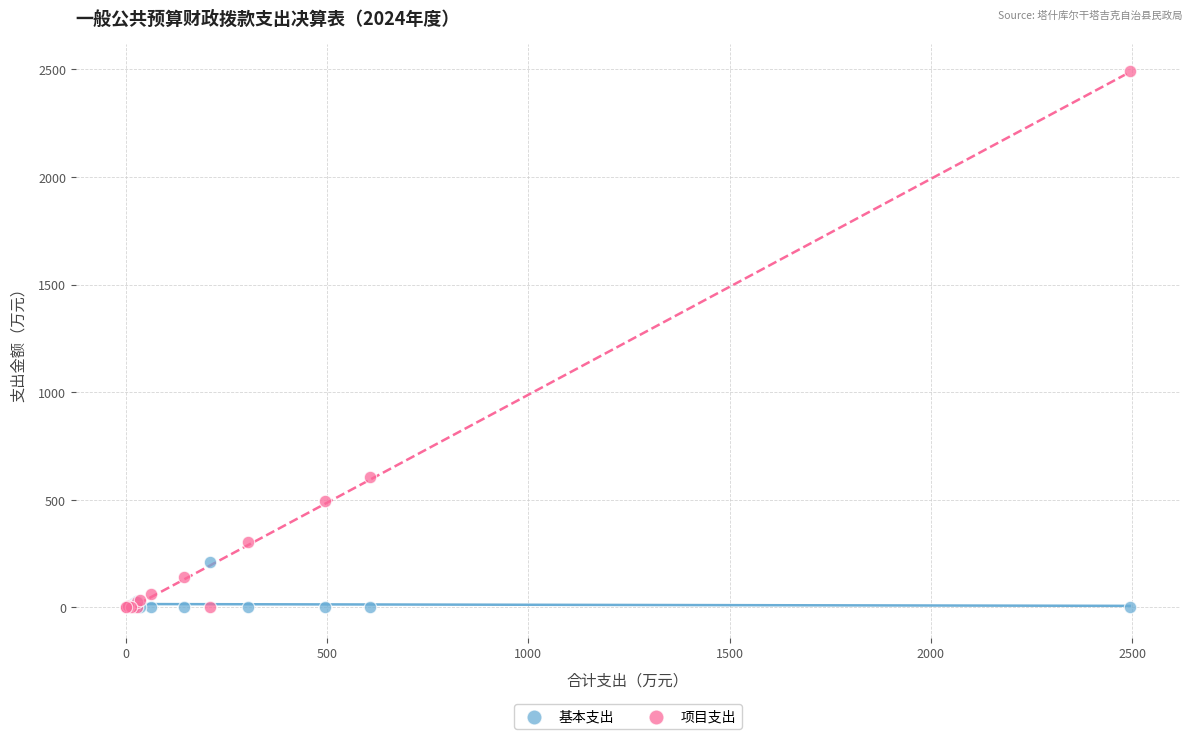

In the 项目支出 series, what Y value is closest to 1247?

607.0